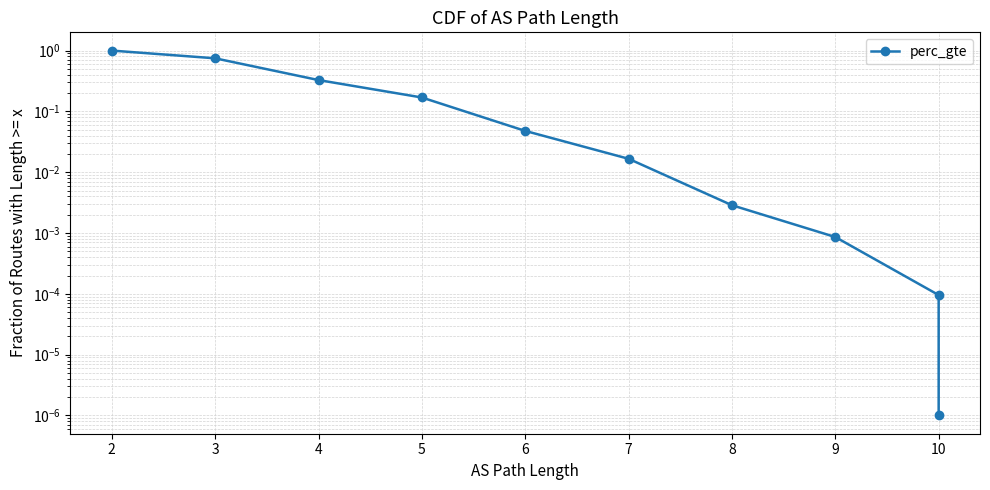

What is the average value?

0.2